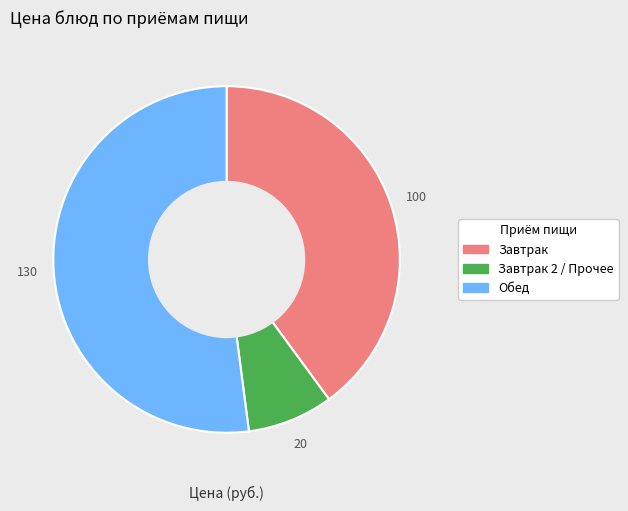

Is there a majority slice in this chart?

Yes